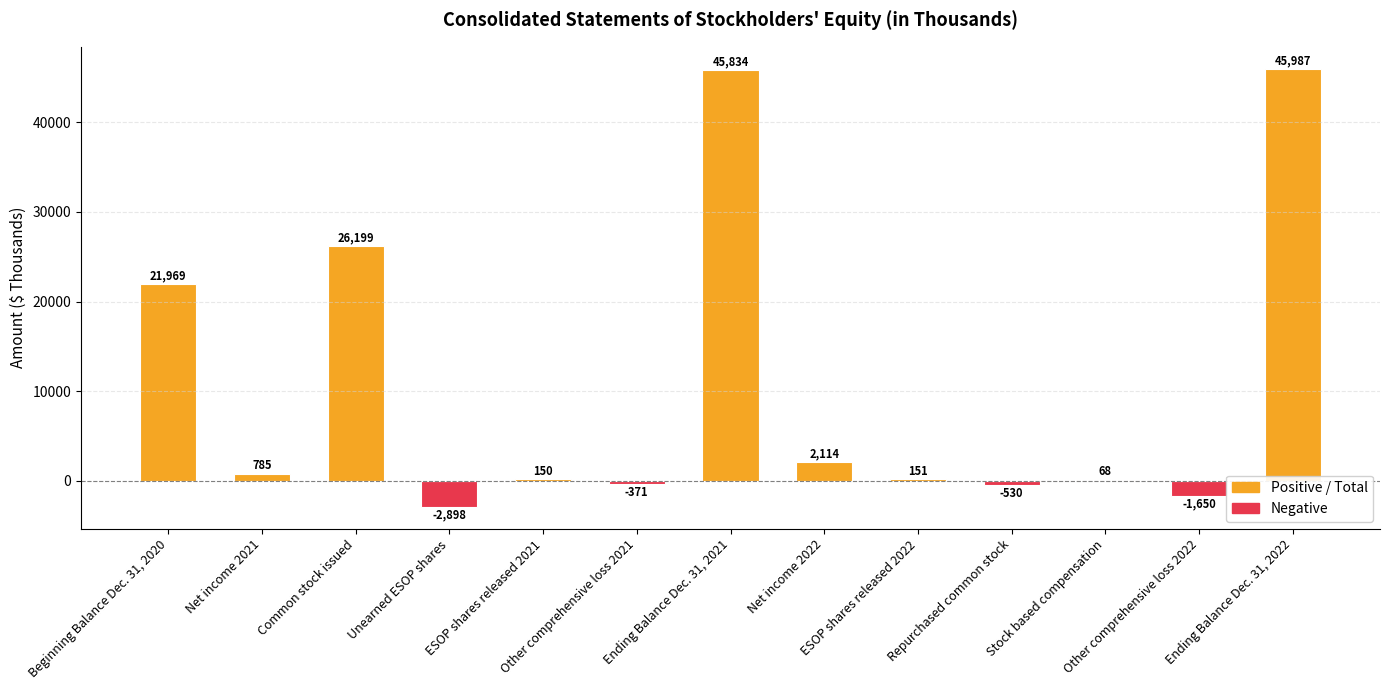

What is the sum of all values?

137808